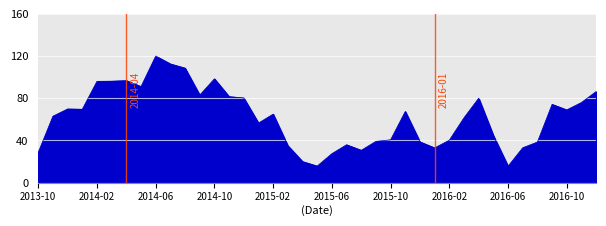

What is the difference between the maximum and minimum values?

104.5